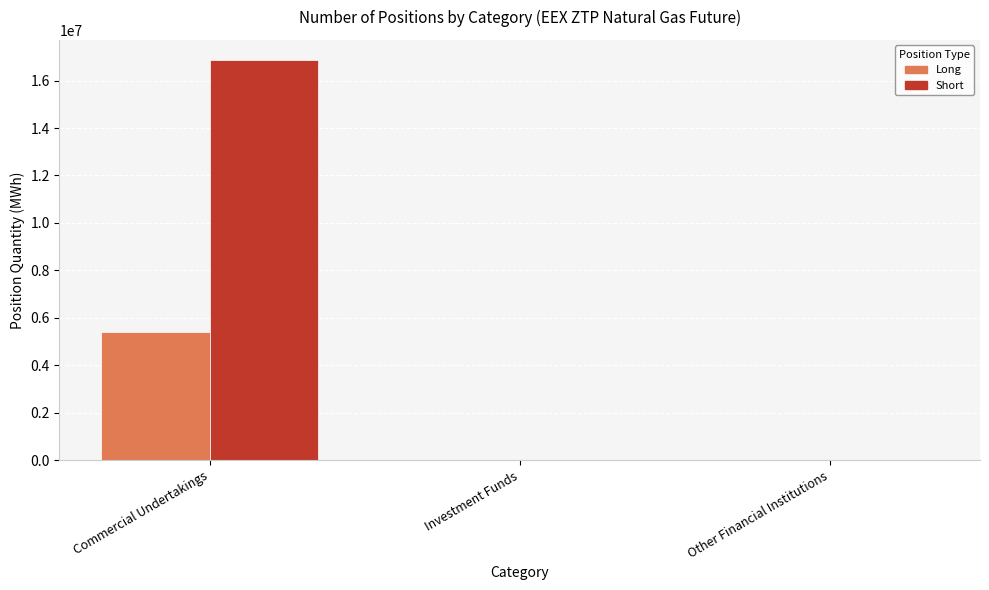

What is the maximum value for Short?

16873086